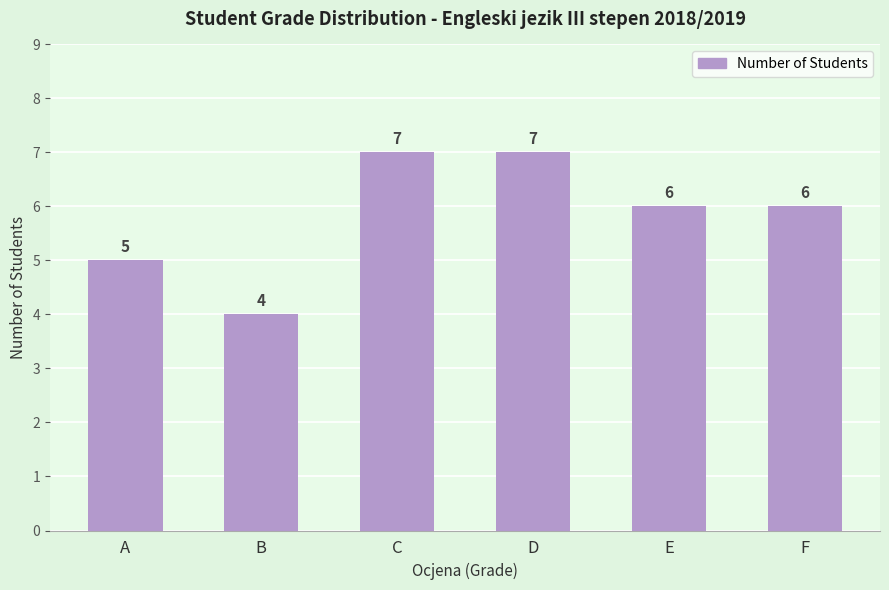

What is the sum of all values?

35